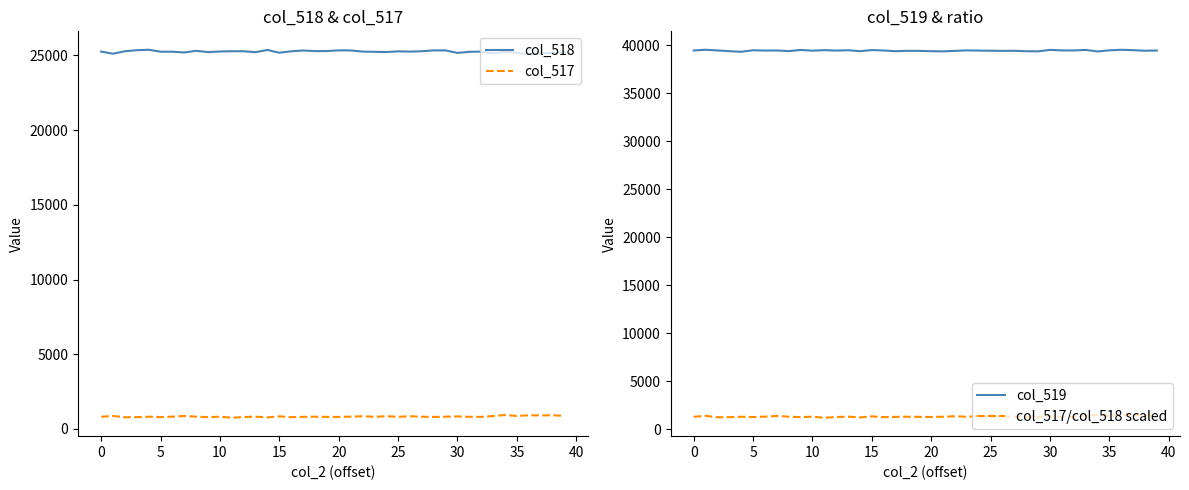

What is the average value of the col_517/col_518 scaled series?

1301.8